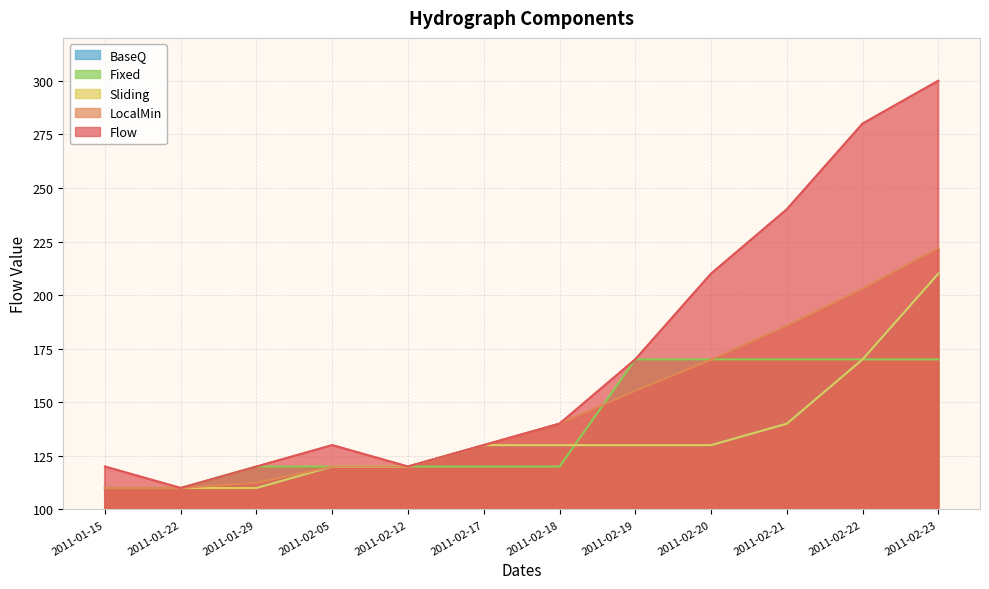

The Flow series shows 278.1 at 2011-02-19. True or false?

False